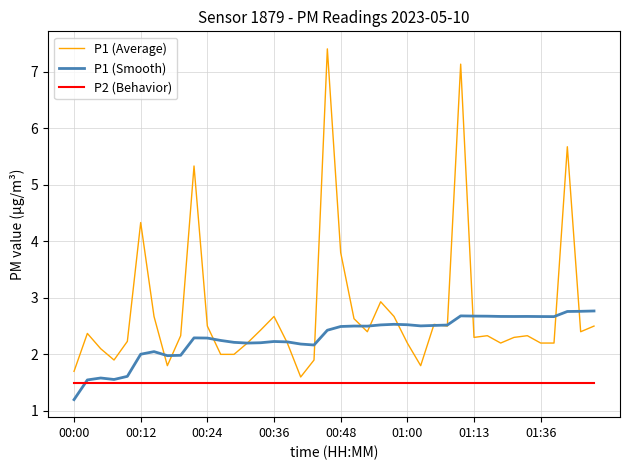

List the series in order of their peak value, lowest first.

P2 (Behavior), P1 (Smooth), P1 (Average)